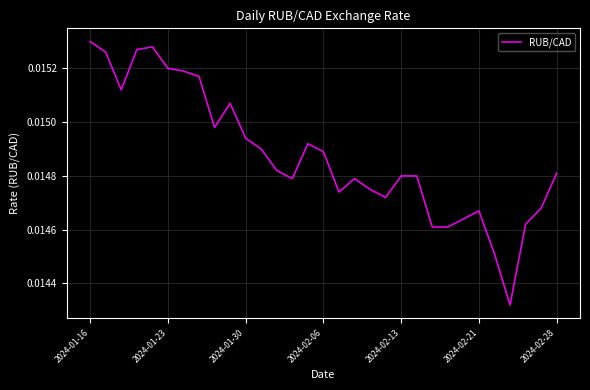

Which has a higher value, 2024-02-28 or 2024-02-06?

2024-02-06